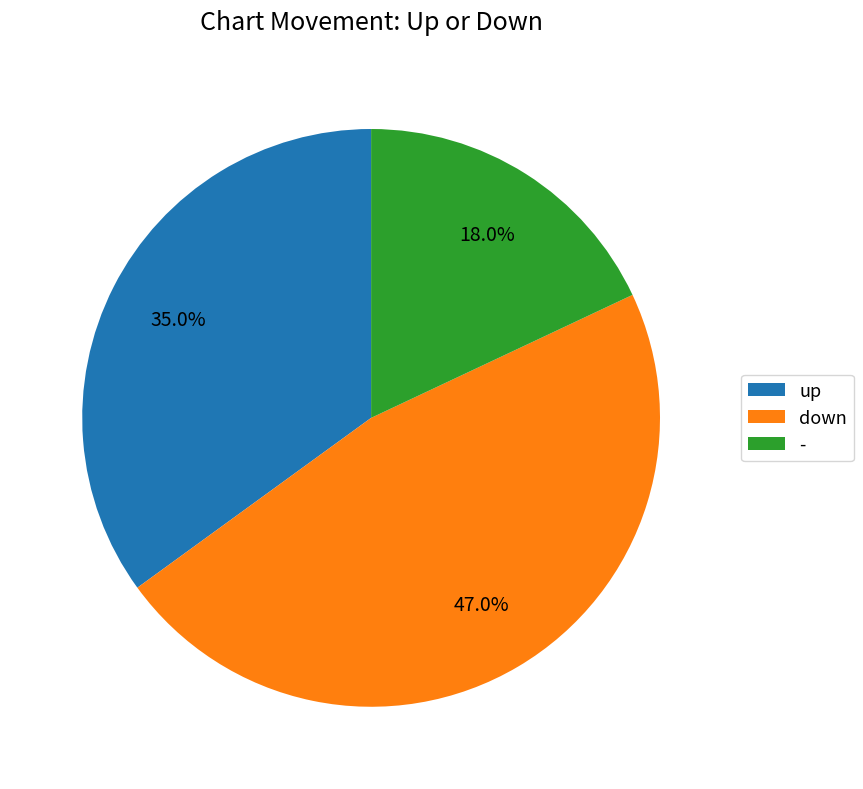

How many segments does this pie chart have?

3